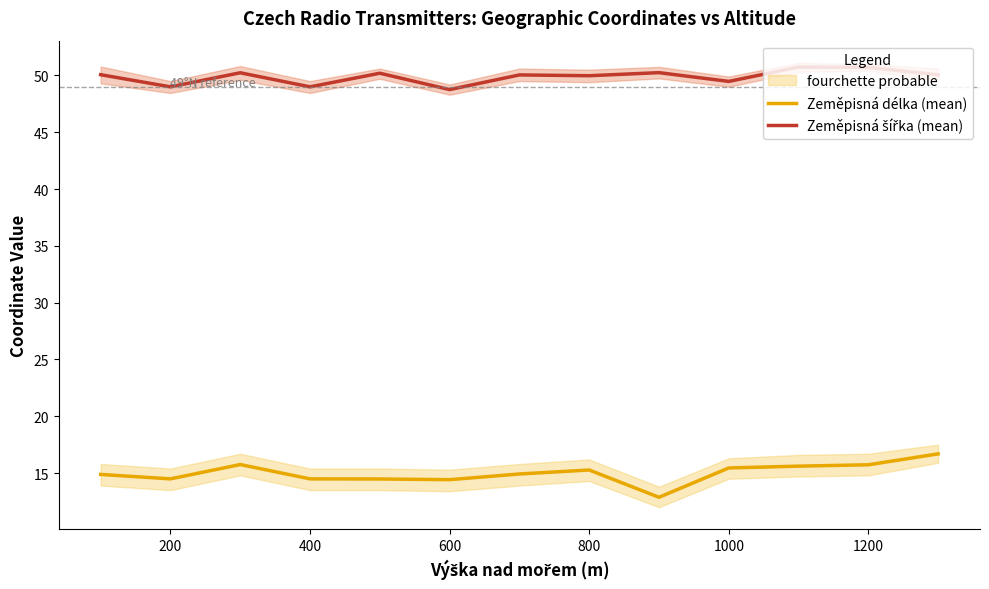

True or false: Zeměpisná délka (mean) and Zeměpisná šířka (mean) cross at least once.

False